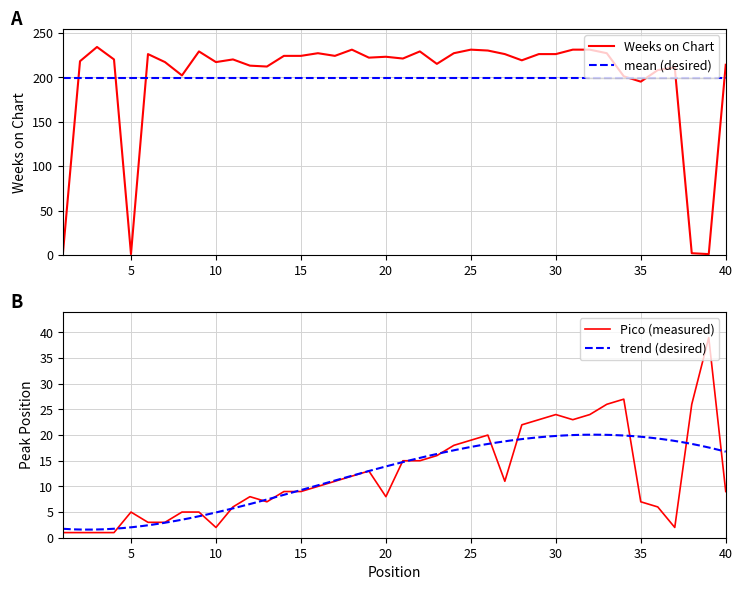

How many lines are shown in the chart?

2